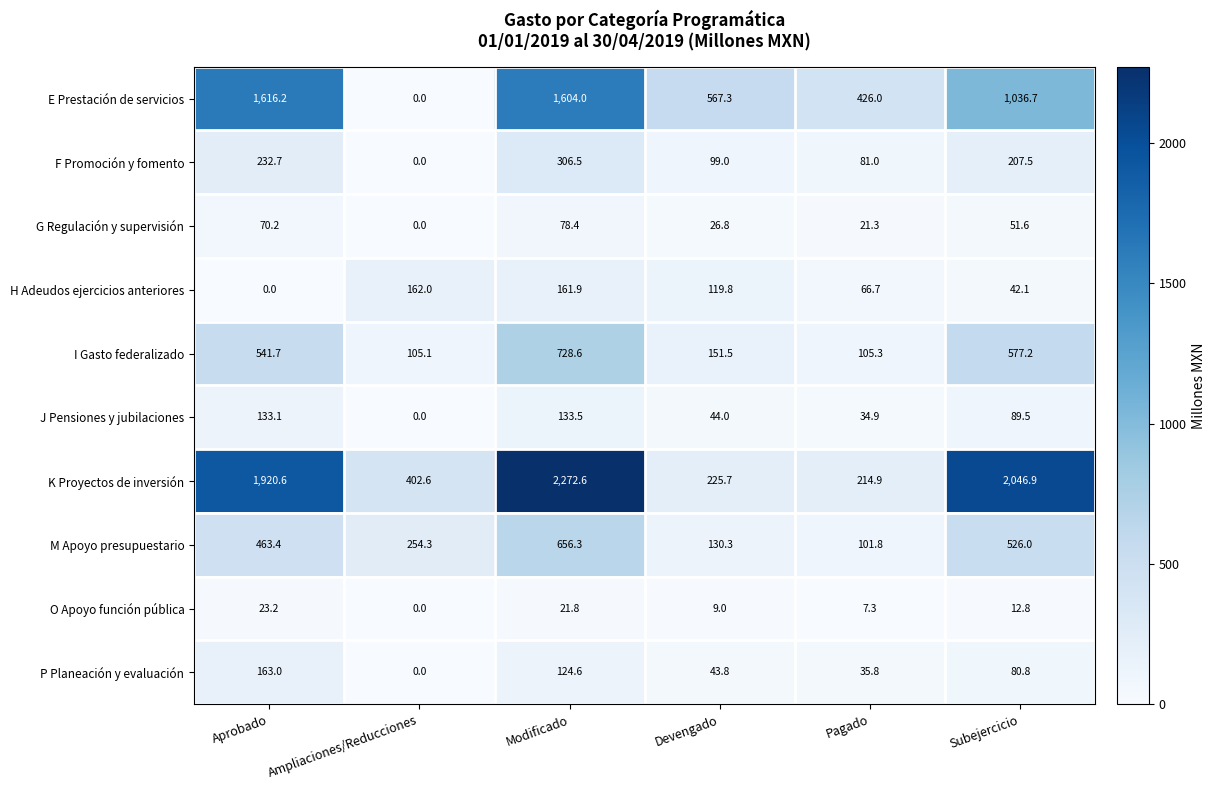

What is the spread (max minus min) of values at Devengado?

558.3